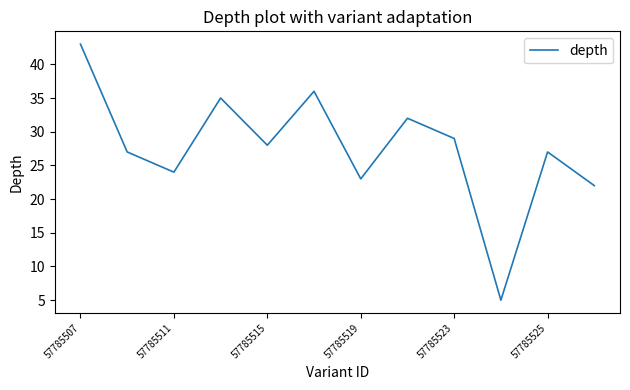

What is the maximum value shown in the chart?

43